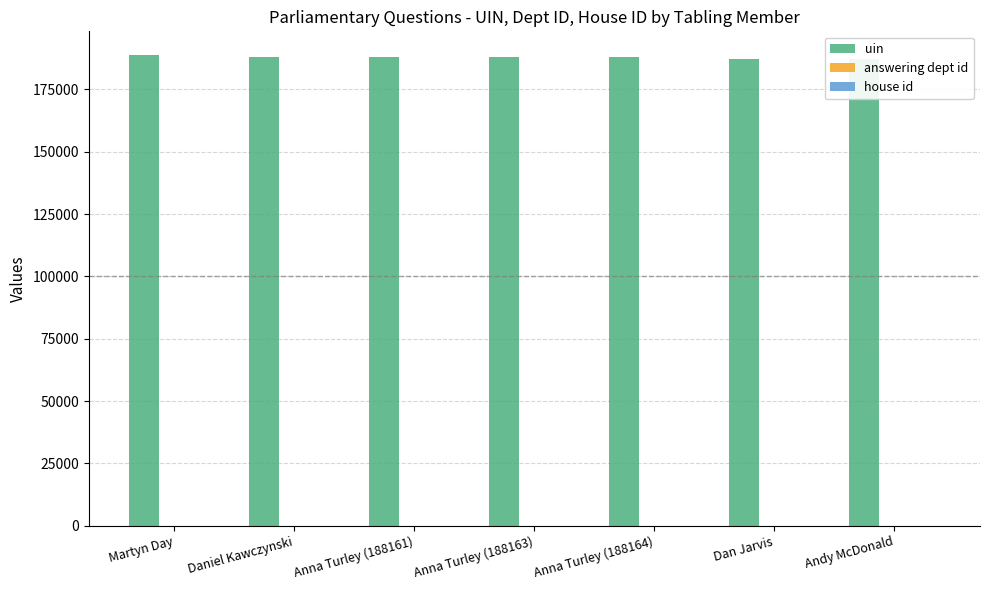

Which series has the largest total across all categories?

uin